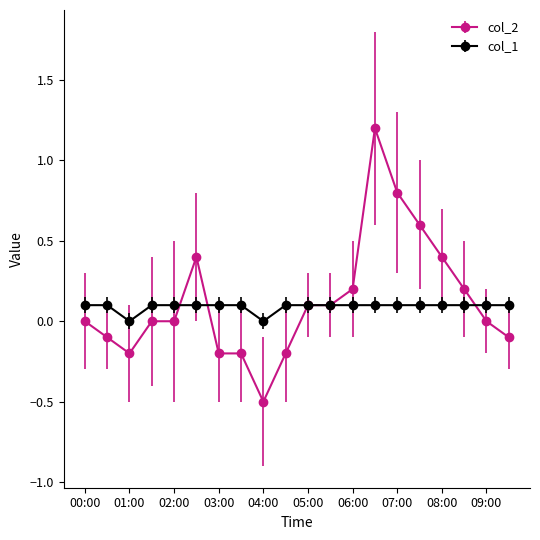

What is the minimum value shown in the chart?

-0.5